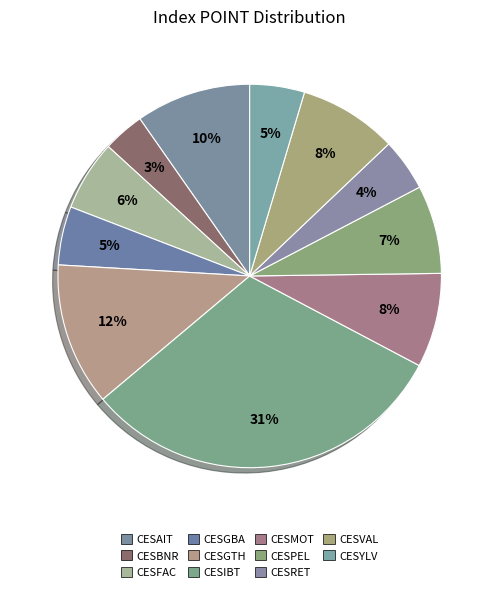

What is the change in value from CESAIT to CESVAL?

-774.0